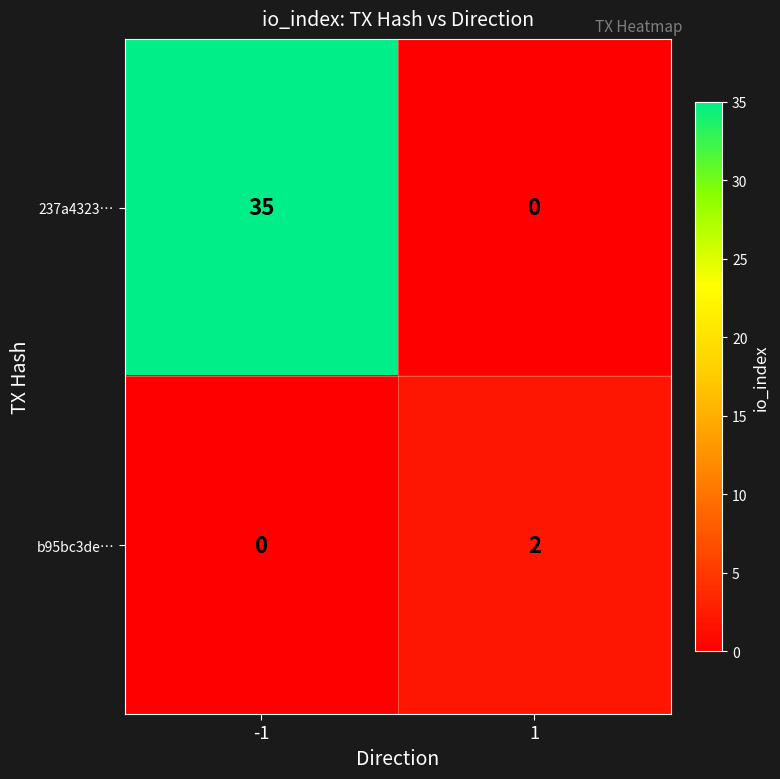

Rank the series by their average value, from highest to lowest.

237a4323…, b95bc3de…